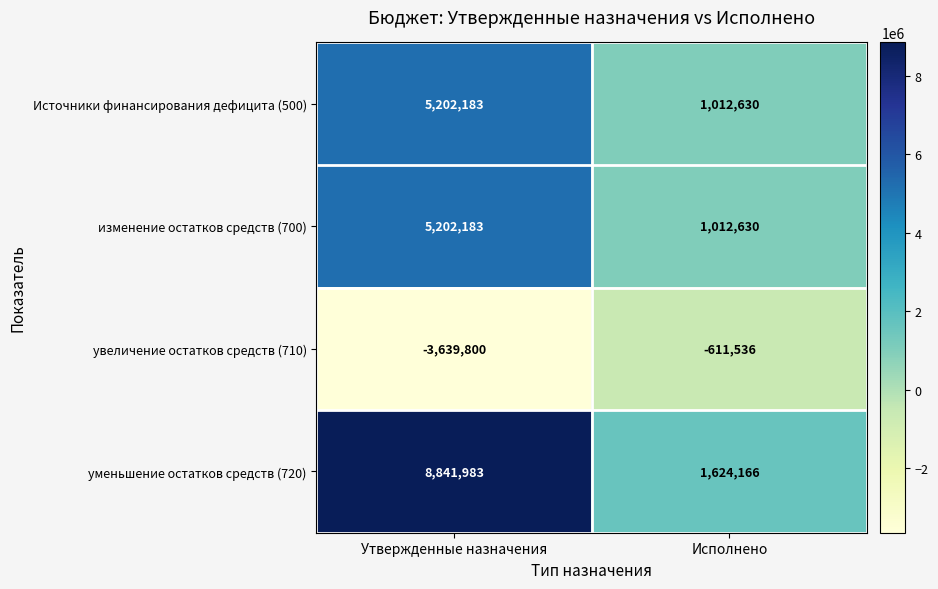

The уменьшение остатков средств (720) series shows 8841983 at Утвержденные назначения. True or false?

True